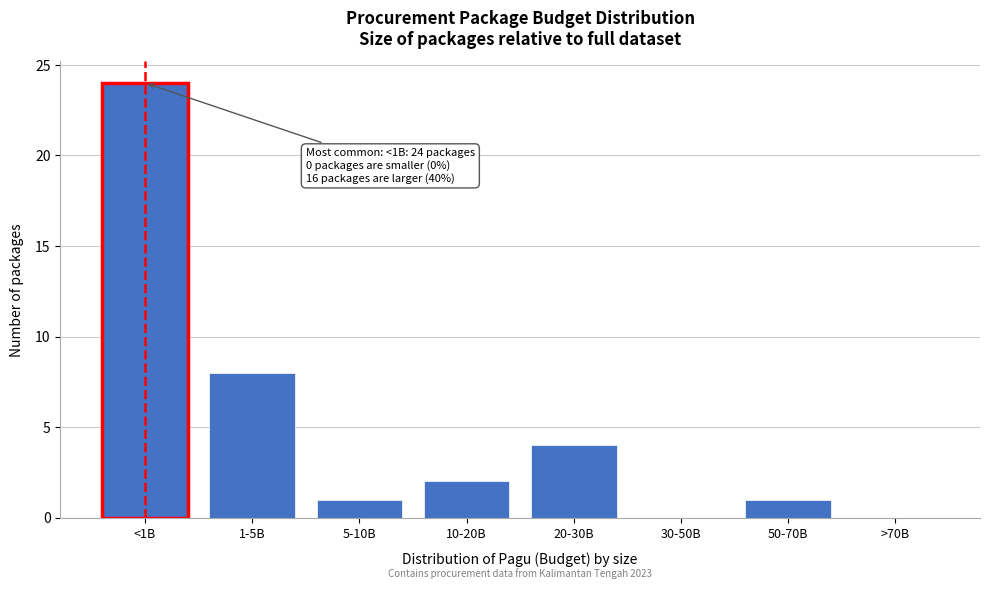

Reading left to right, what are all the values shown in this chart?

<1B=24	1-5B=8	5-10B=1	10-20B=2	20-30B=4	30-50B=0	50-70B=1	>70B=0